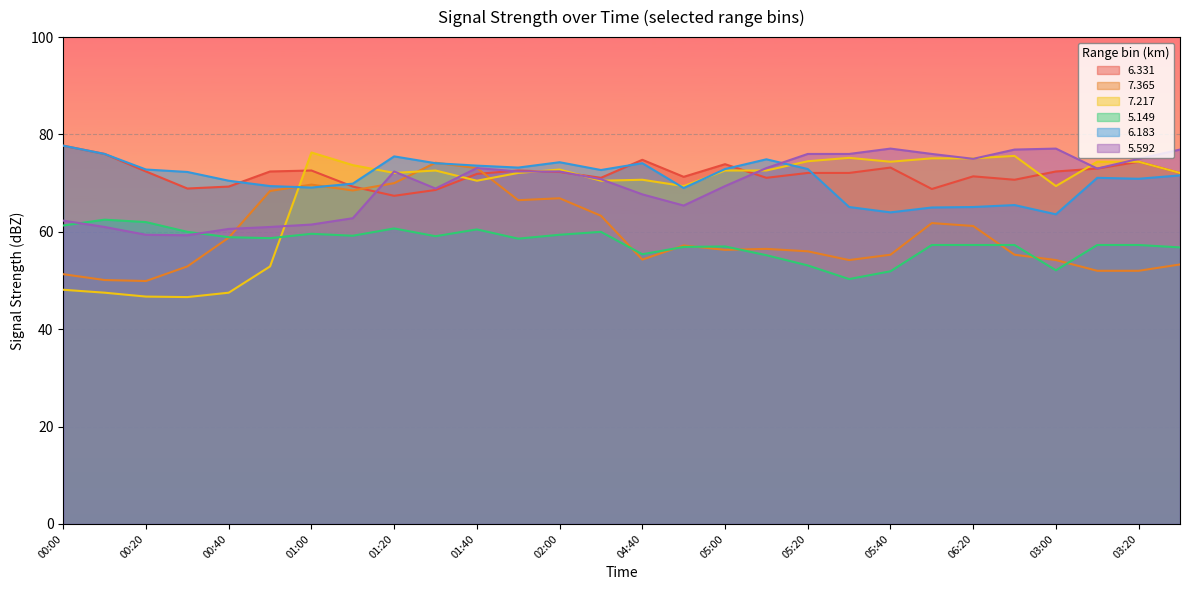

Which category has the highest value across all series?

00:00